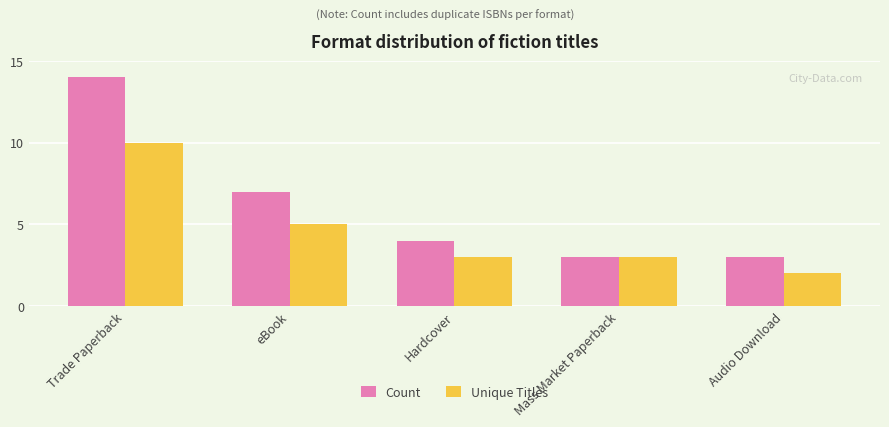

What is the difference between the maximum and second lowest values in the Count series?

11